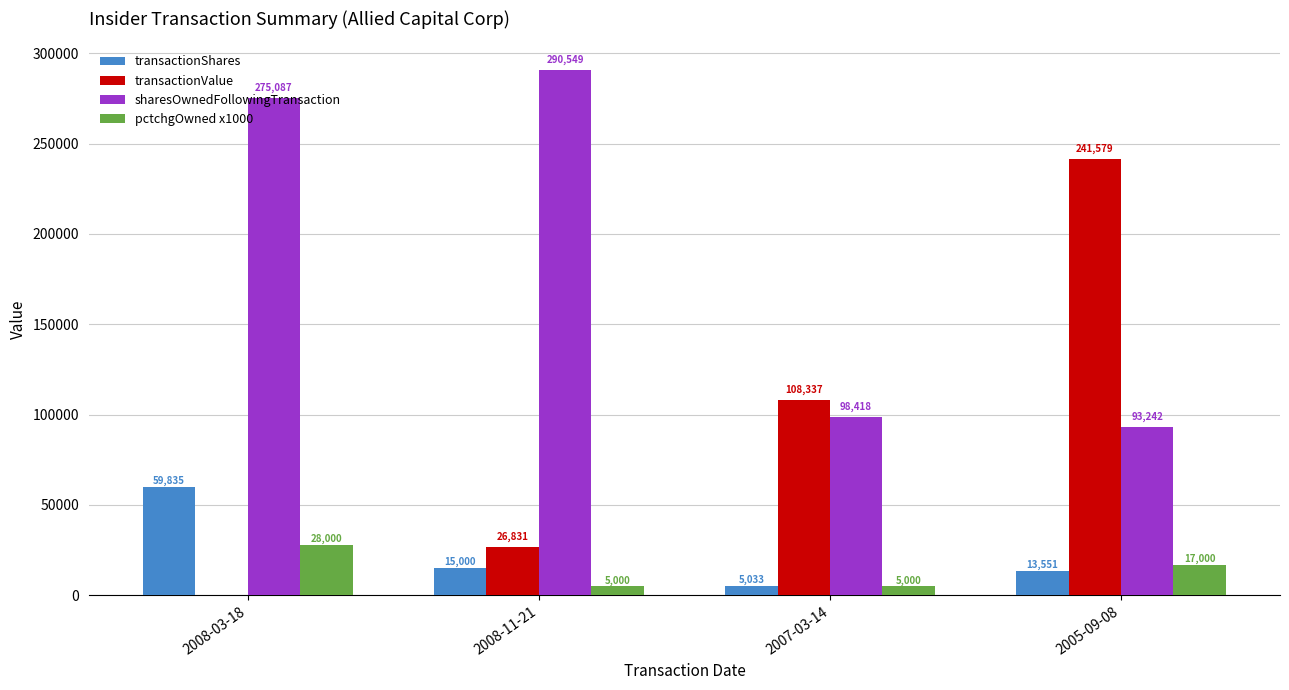

Reading left to right, extract all data points from this chart.

transactionShares: 59835	15000	5033	13551
transactionValue: 0	26831	108337	241579
sharesOwnedFollowingTransaction: 275087	290549	98418	93242
pctchgOwned x1000: 28000	5000	5000	17000